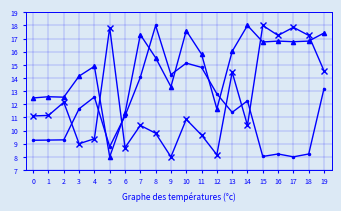

What is the total value across all series at 2?

34.0